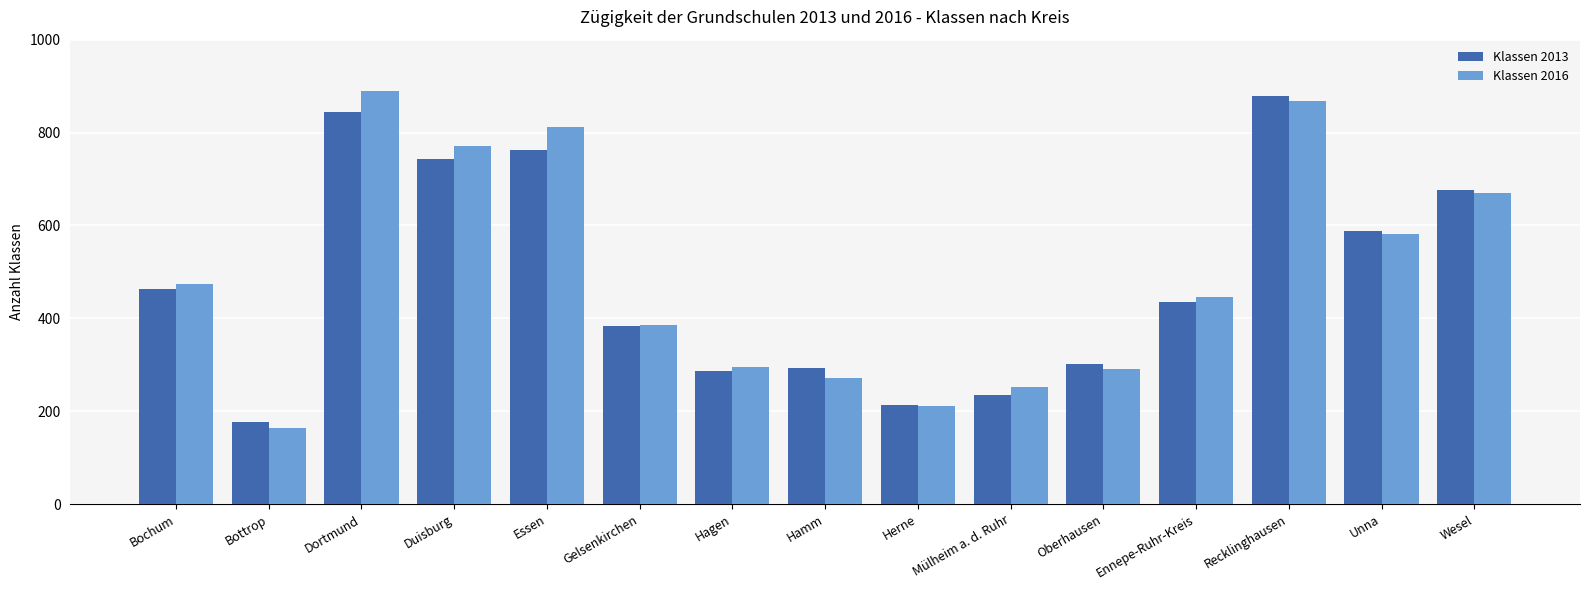

What is the difference between the maximum and minimum values in the Klassen 2013 series?

703